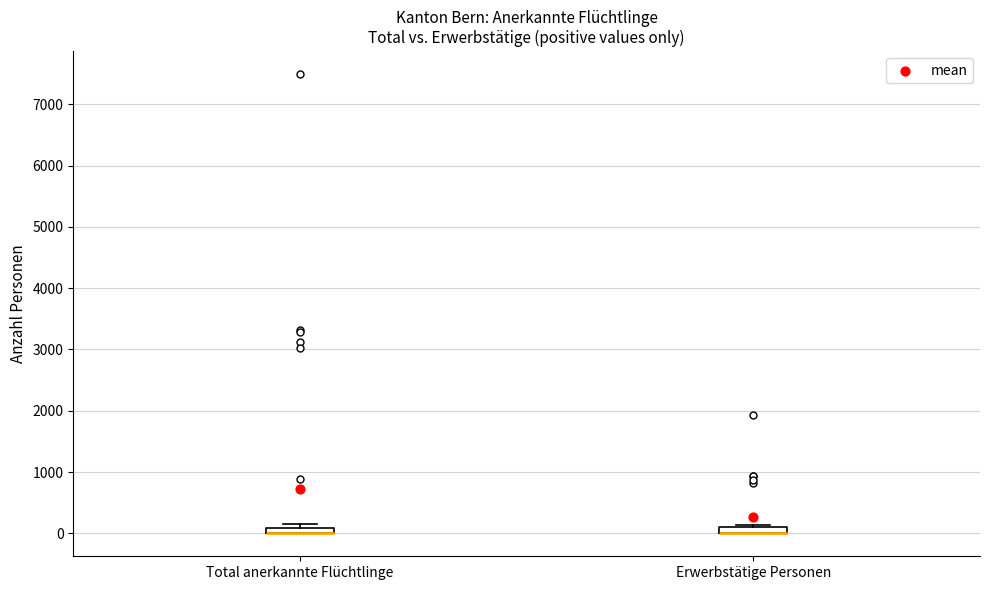

Where is the upper edge of the box for Total anerkannte Flüchtlinge on the y-axis? The values are not printed on the chart, so give them approximately, as read against the axis.

100